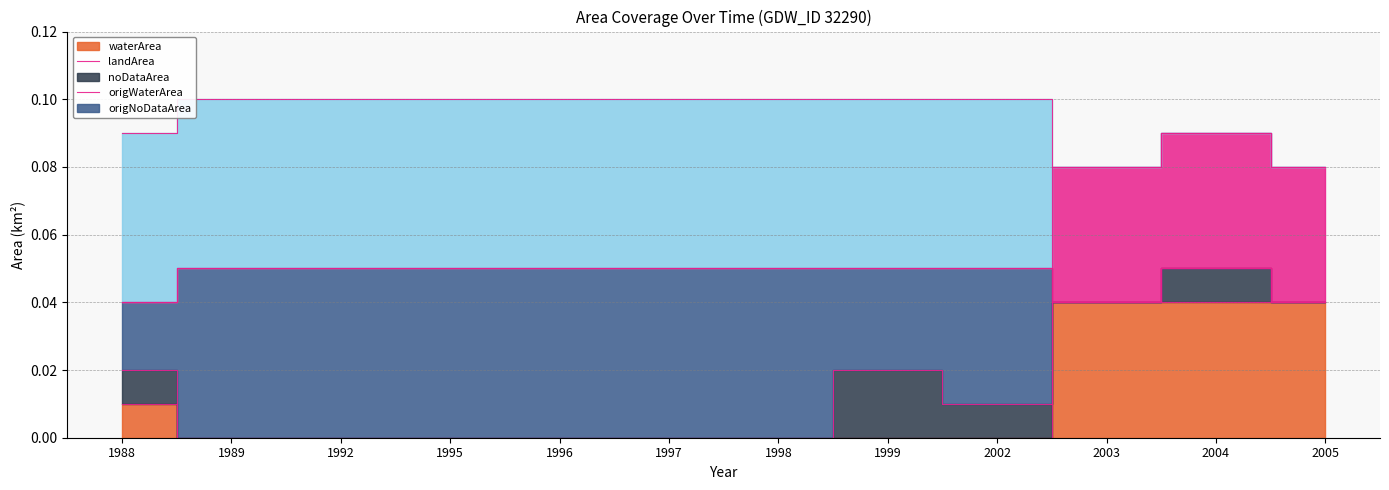

Reading left to right, what are all the values shown in this chart?

waterArea: 1988=0.0	1989=0.0	1992=0.0	1995=0.0	1996=0.0	1997=0.0	1998=0.0	1999=0.0	2002=0.0	2003=0.0	2004=0.0	2005=0.0
landArea: 1988=0.0	1989=0.0	1992=0.0	1995=0.0	1996=0.0	1997=0.0	1998=0.0	1999=0.0	2002=0.0	2003=0.0	2004=0.0	2005=0.0
noDataArea: 1988=0.0	1989=0.1	1992=0.1	1995=0.1	1996=0.1	1997=0.1	1998=0.1	1999=0.0	2002=0.0	2003=0.0	2004=0.0	2005=0.0
origWaterArea: 1988=0.0	1989=0.0	1992=0.0	1995=0.0	1996=0.0	1997=0.0	1998=0.0	1999=0.0	2002=0.0	2003=0.0	2004=0.0	2005=0.0
origNoDataArea: 1988=0.1	1989=0.1	1992=0.1	1995=0.1	1996=0.1	1997=0.1	1998=0.1	1999=0.1	2002=0.1	2003=0.0	2004=0.0	2005=0.0